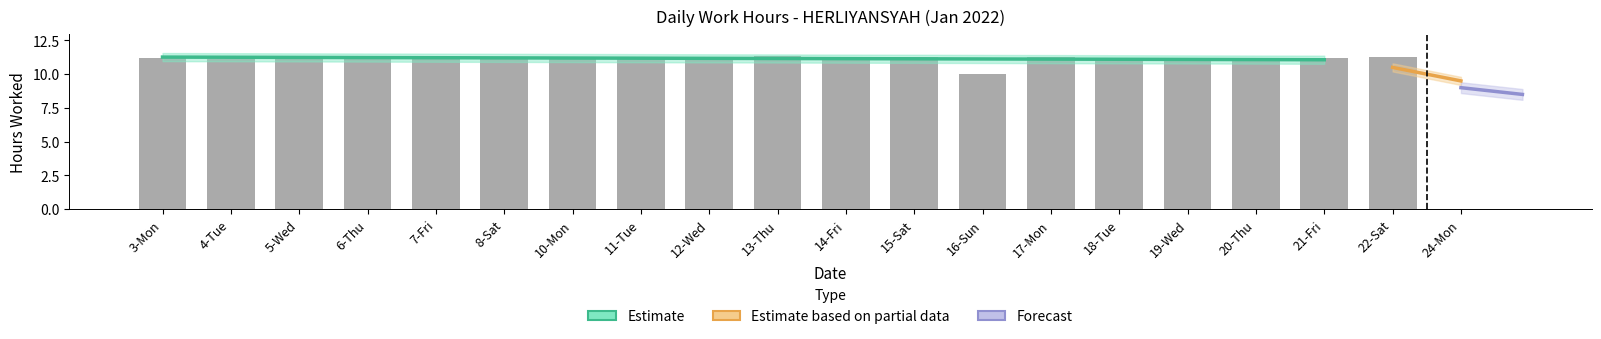

What is the change in value from 3-Mon to 18-Tue?

-0.1